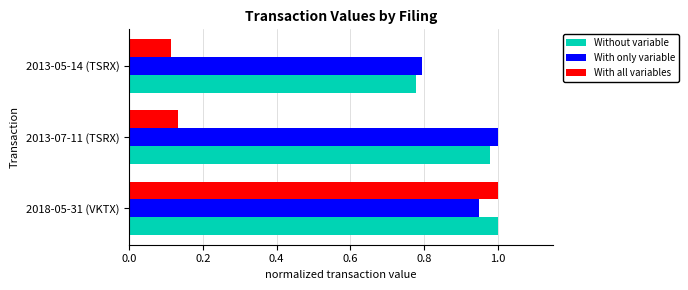

At how many categories does at least one series exceed 0?

3